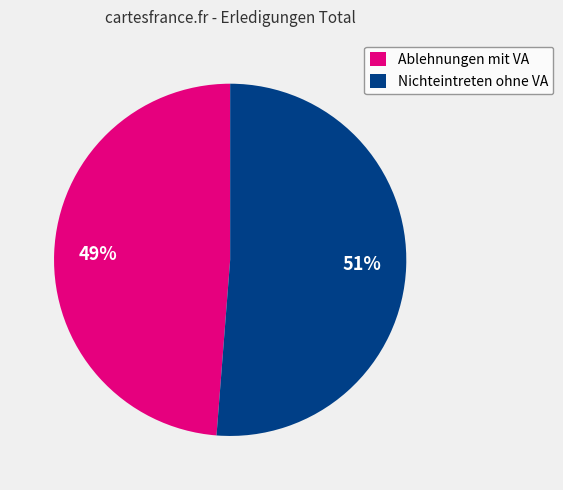

How many segments does this pie chart have?

2